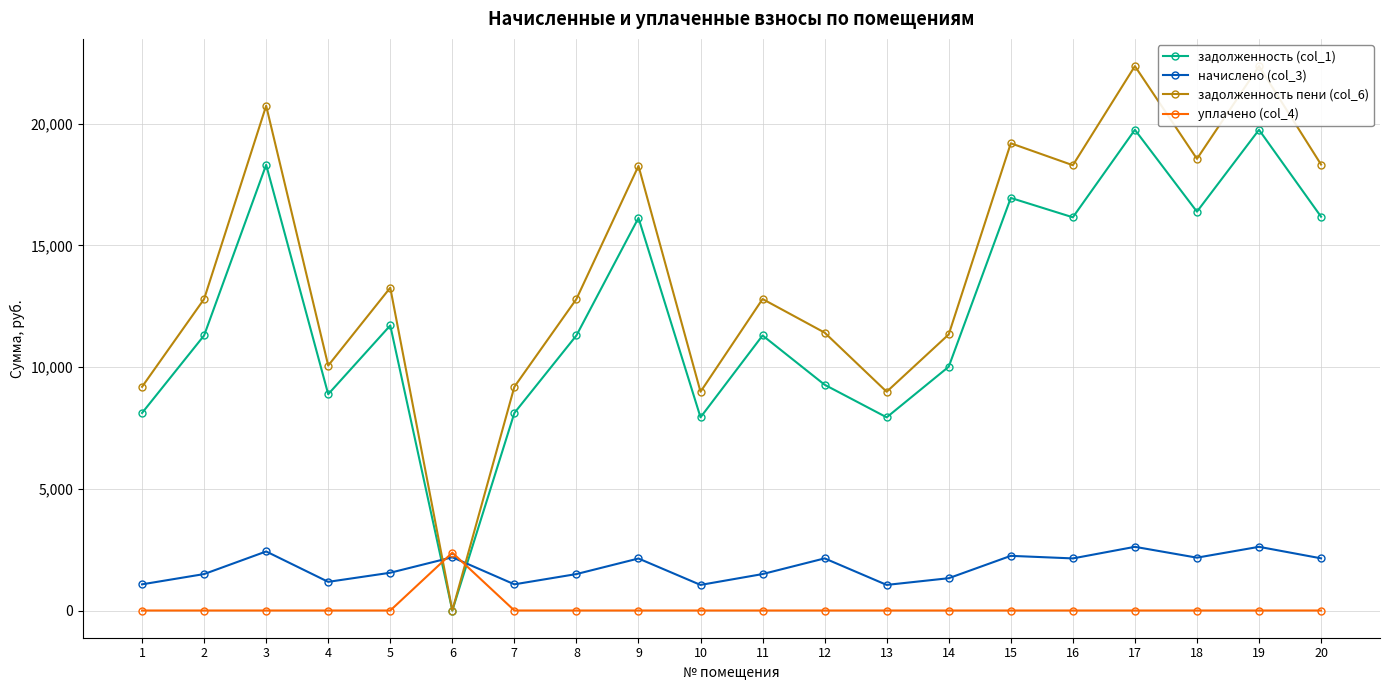

Which series ends up on top after the final intersection of задолженность пени (col_6) and уплачено (col_4)?

задолженность пени (col_6)